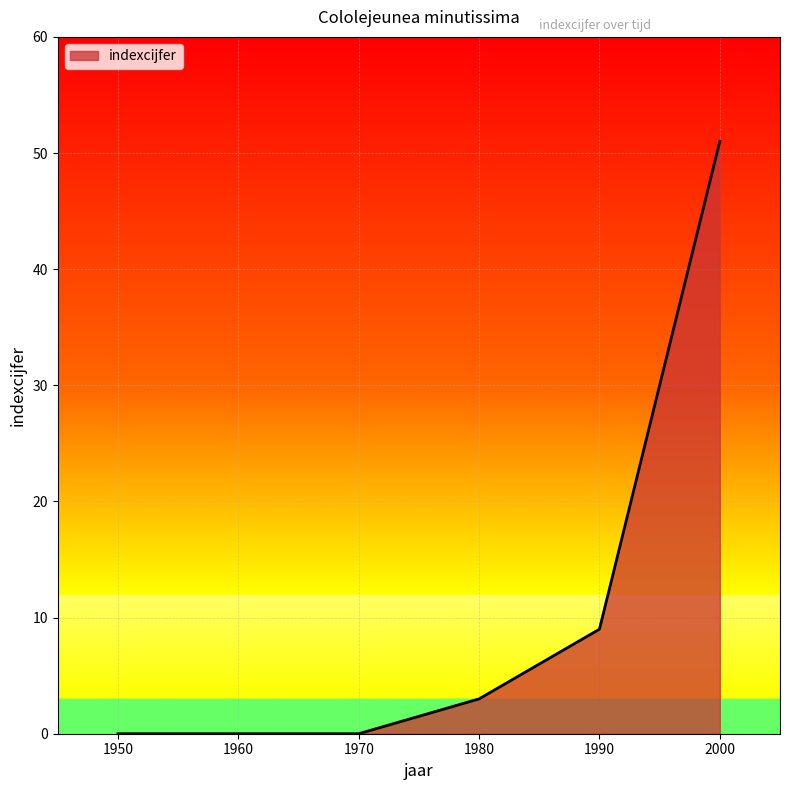

Between 1970 and 1980, which is larger?

1980